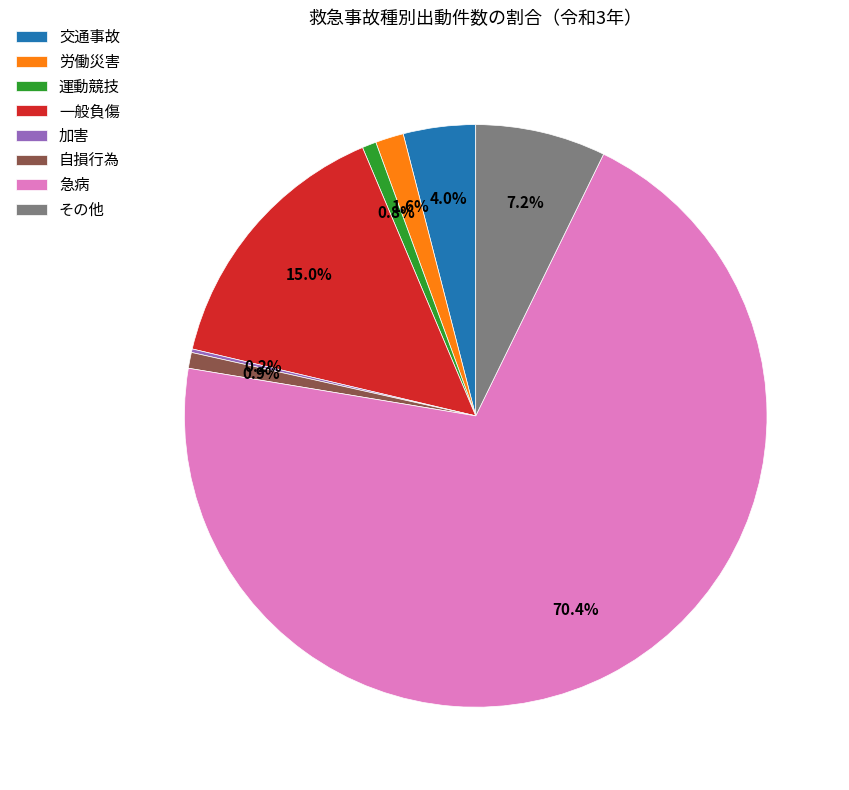

To the nearest percent, what is the average slice percentage?

12%